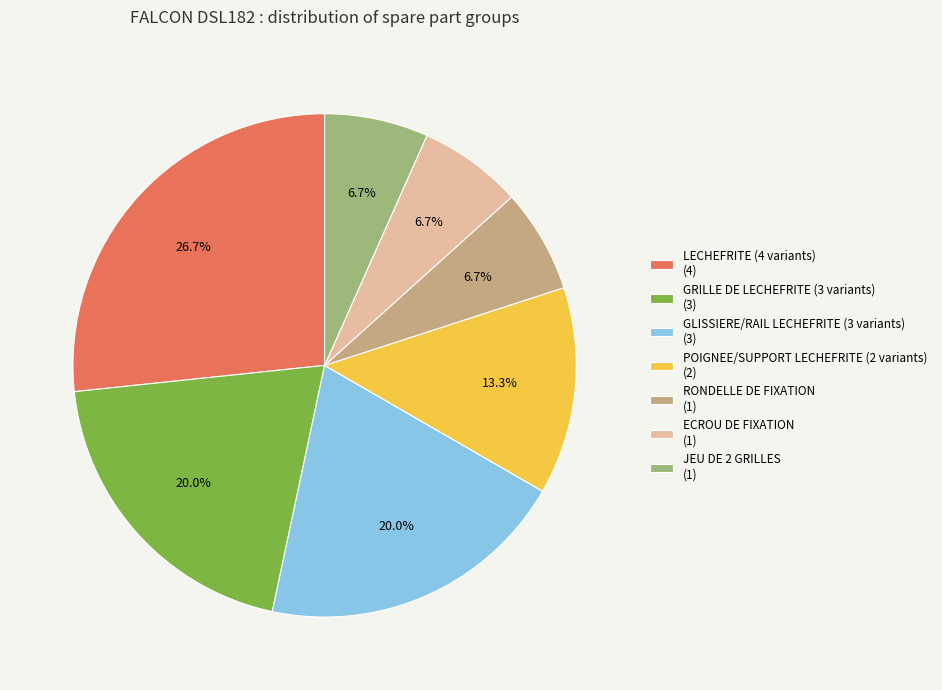

Which category has the biggest portion of the pie?

LECHEFRITE (4 variants) (4)